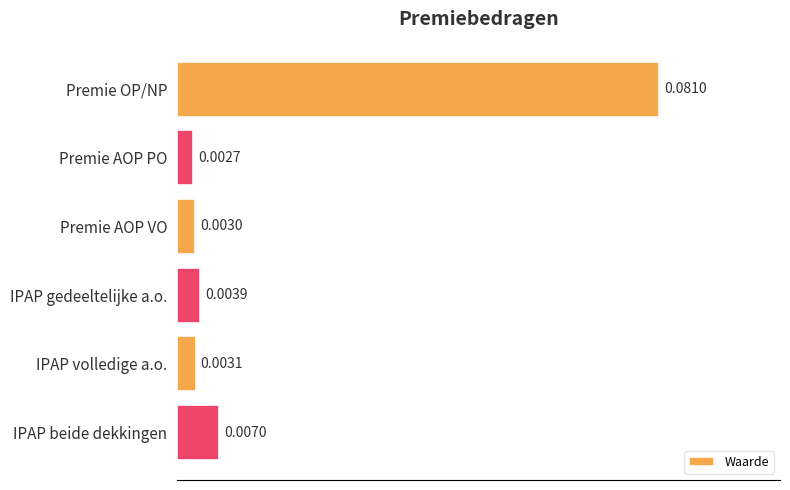

Which has a higher value, Premie AOP PO or Premie OP/NP?

Premie OP/NP